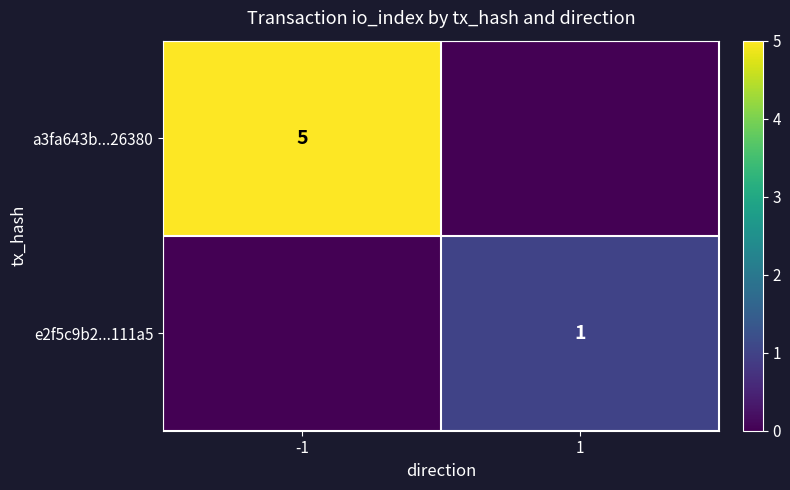

True or false: e2f5c9b2...111a5 has a value of 1 at 1.

True